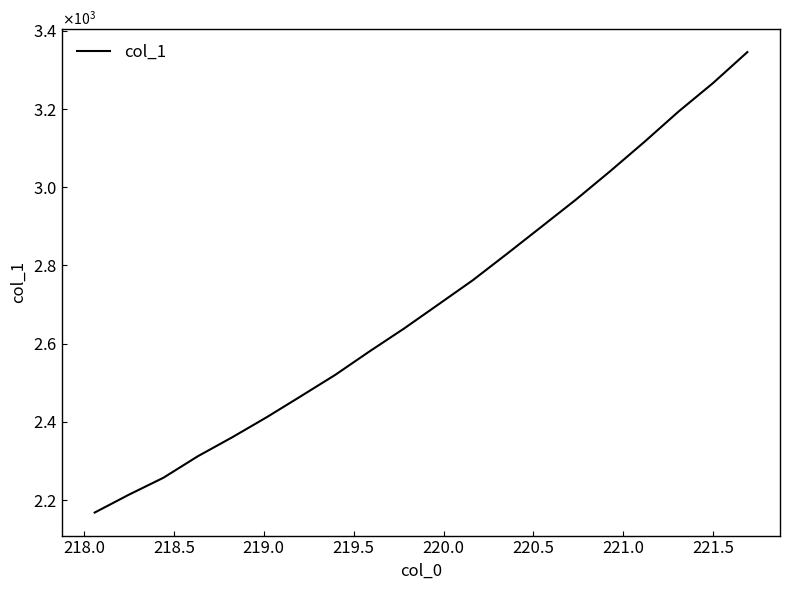

What is the difference between the second highest and second lowest values?

1052.7